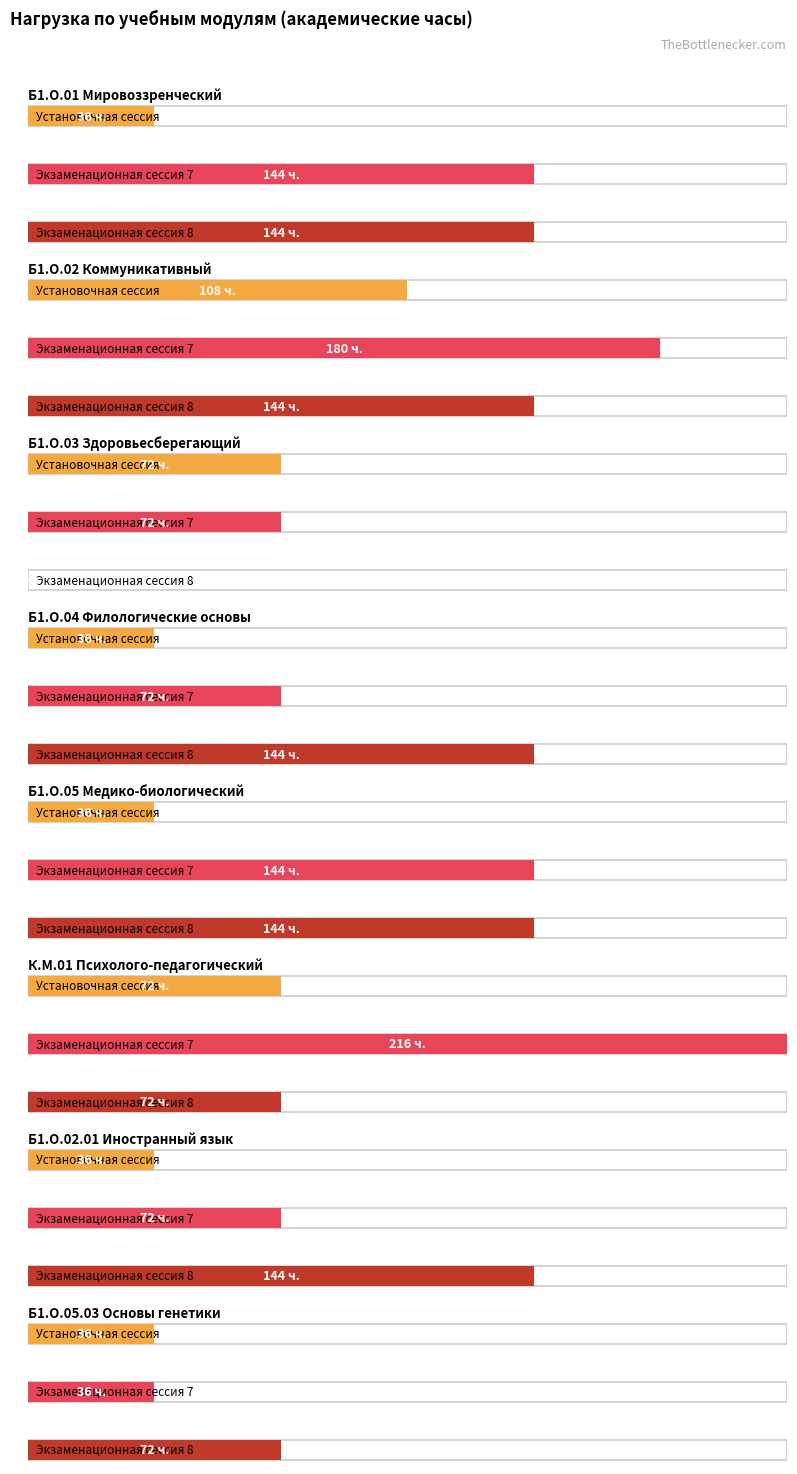

Between Б1.О.02.01 Иностранный язык and Б1.О.05.03 Основы генетики, which is larger?

Б1.О.02.01 Иностранный язык